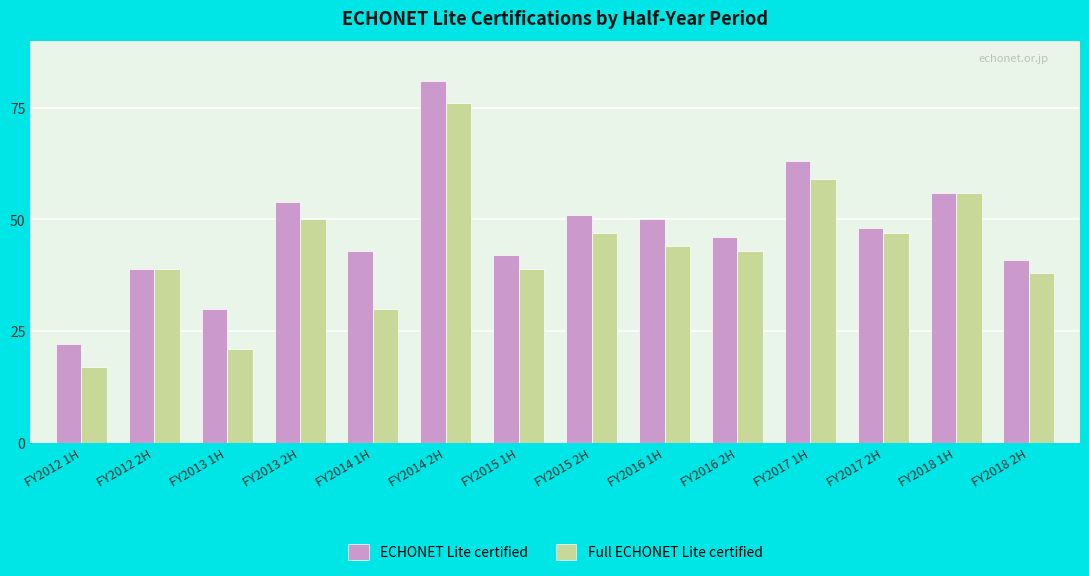

What is the difference between the maximum and second lowest values in the ECHONET Lite certified series?

51